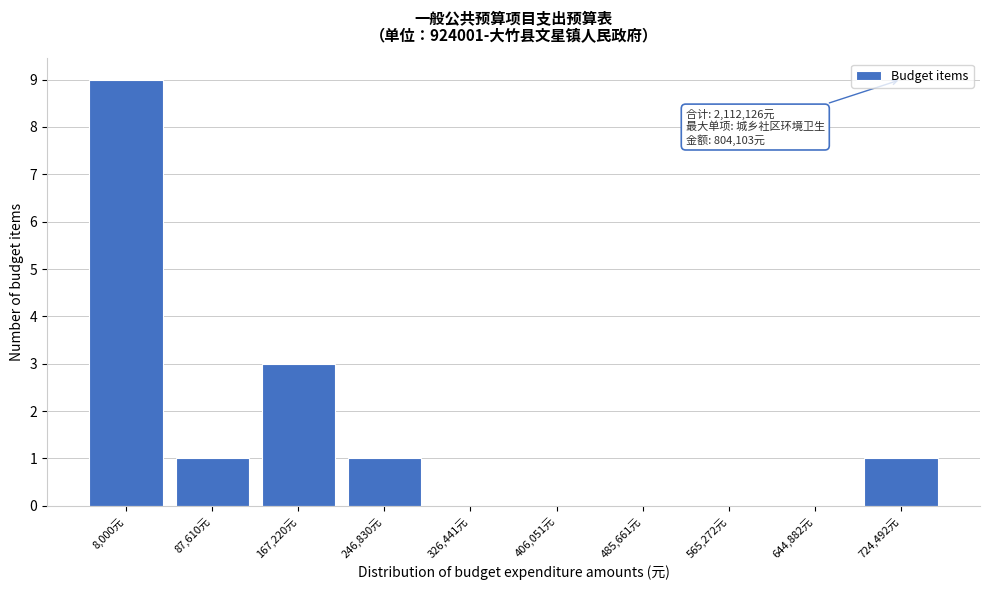

Reading left to right, transcribe all the data shown in this chart.

8,000元=9	87,610元=1	167,220元=3	246,830元=1	326,441元=0	406,051元=0	485,661元=0	565,272元=0	644,882元=0	724,492元=1